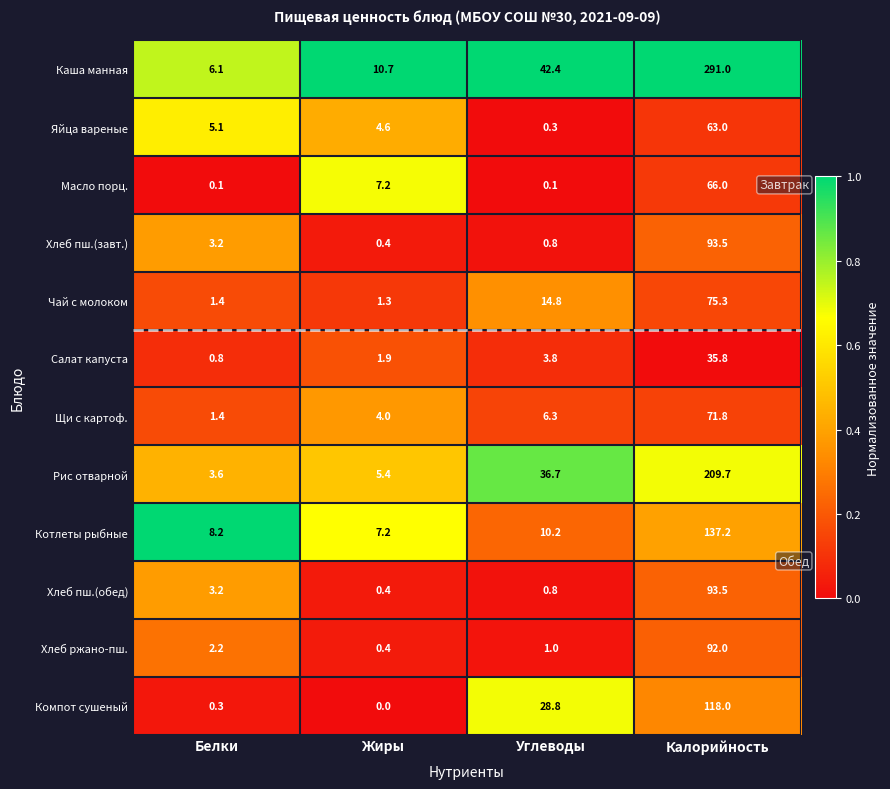

Which series has the largest range (max minus min)?

Каша манная